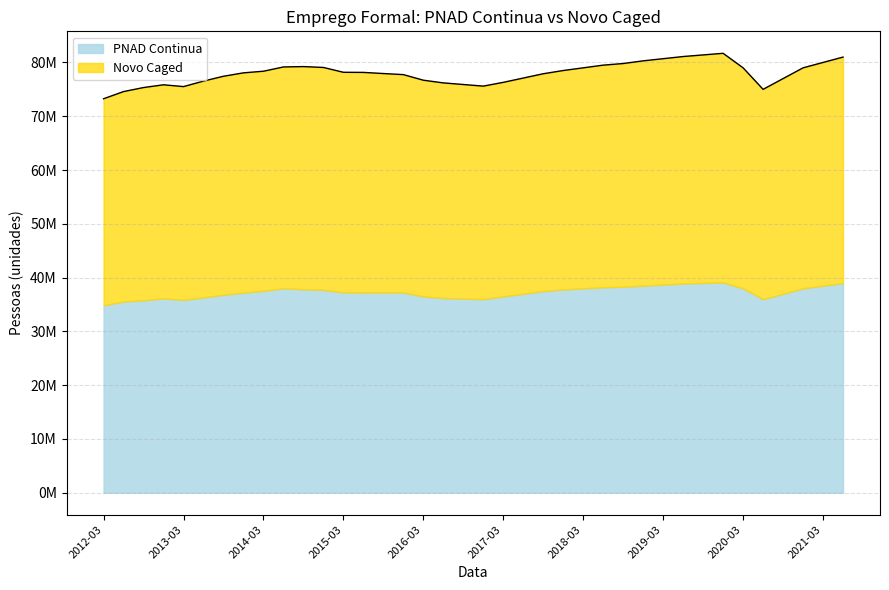

Does the chart display data point markers on the line(s)?

No